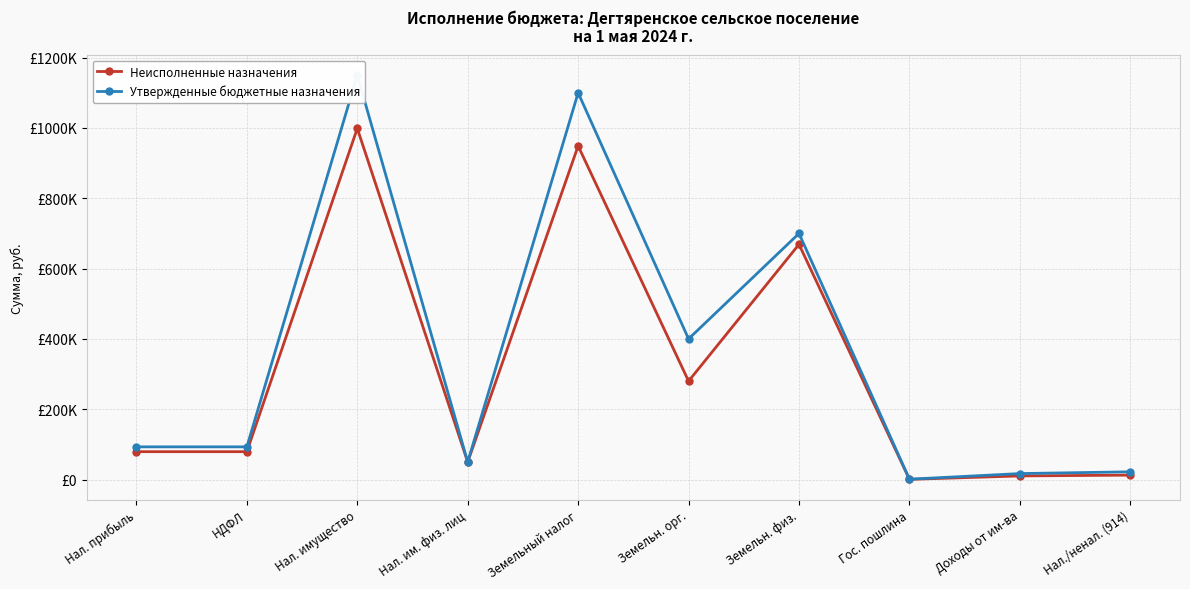

List the series in order of their peak value, lowest first.

Неисполненные назначения, Утвержденные бюджетные назначения